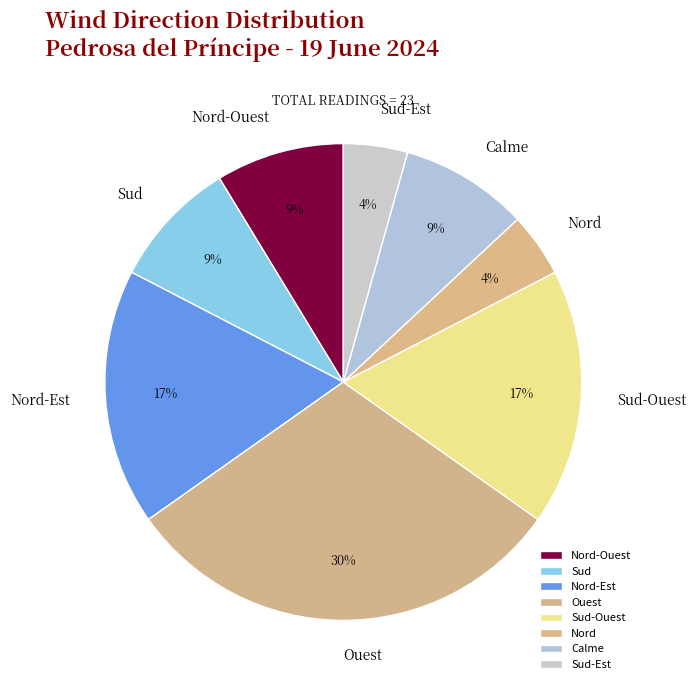

To the nearest percent, what is the average slice percentage?

12%